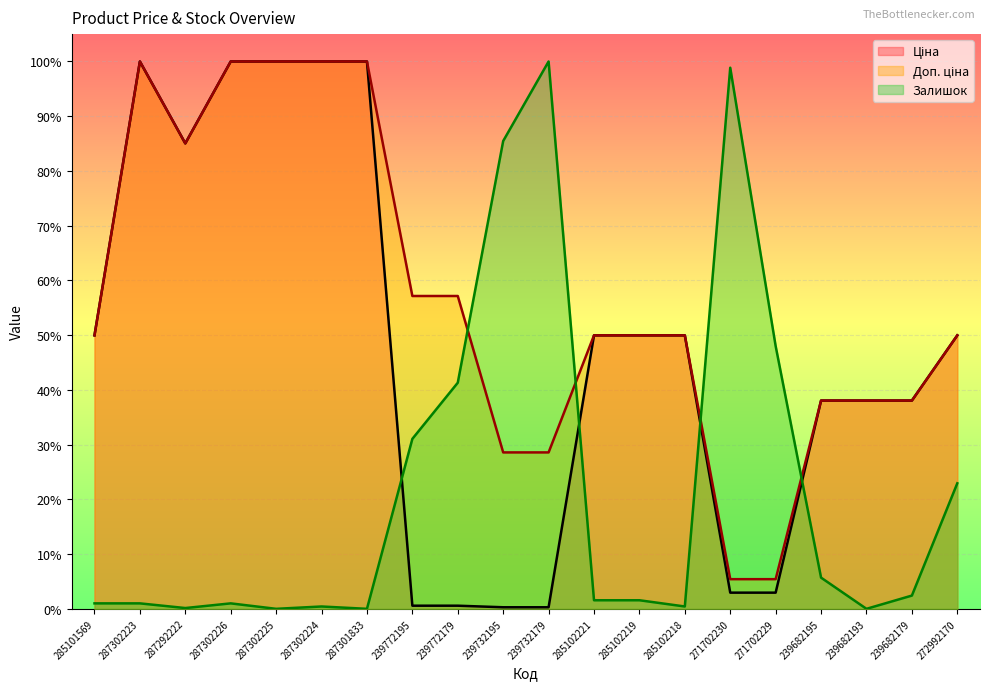

Rank the series by their maximum value, from highest to lowest.

Ціна, Доп. ціна, Залишок